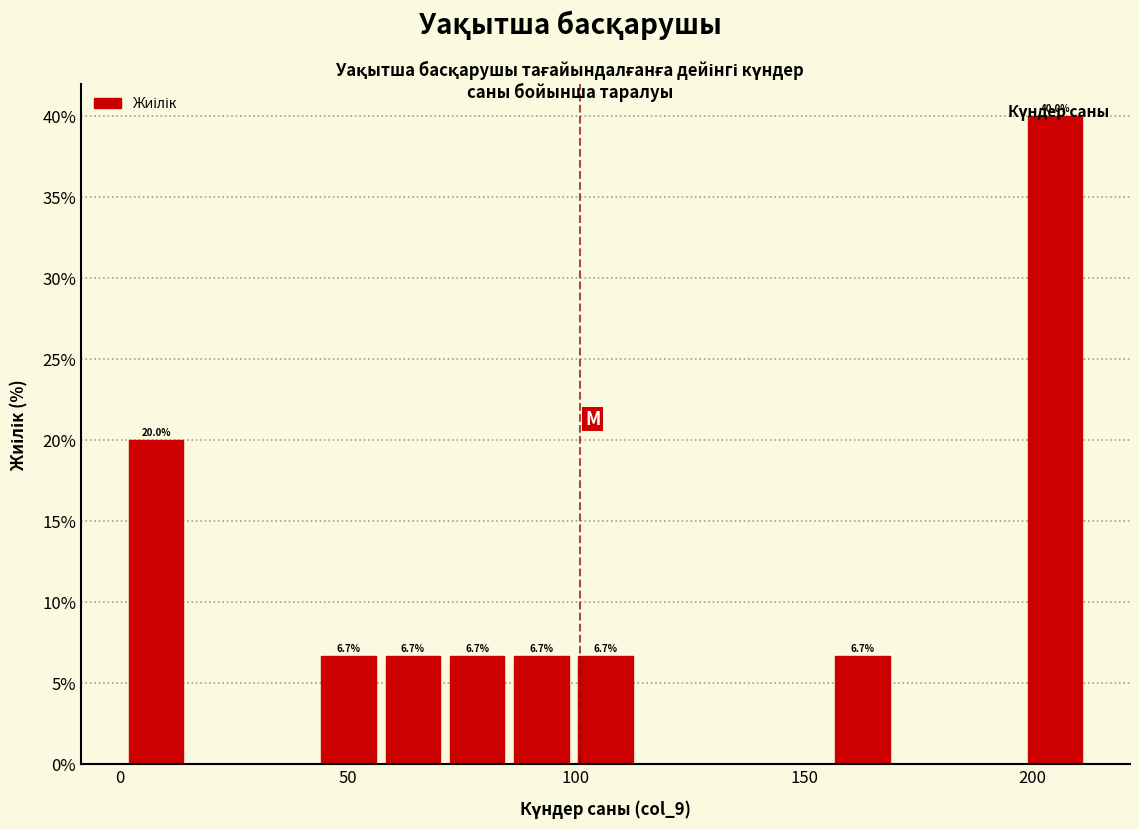

Read against the x-axis, roughly where is the centre of the tallest bar?

205